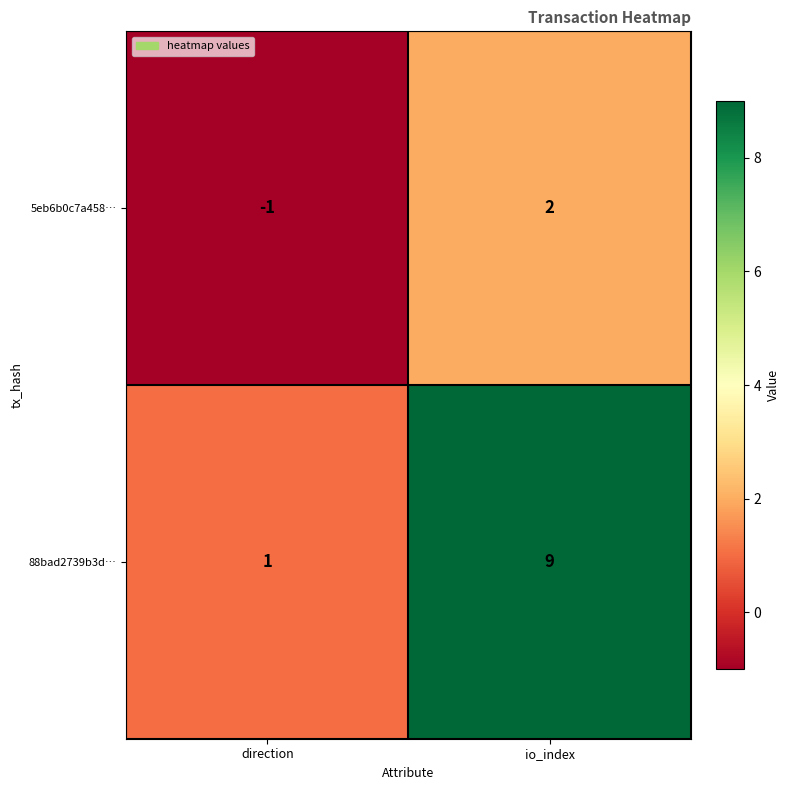

The 5eb6b0c7a458… series shows -2 at direction. True or false?

False